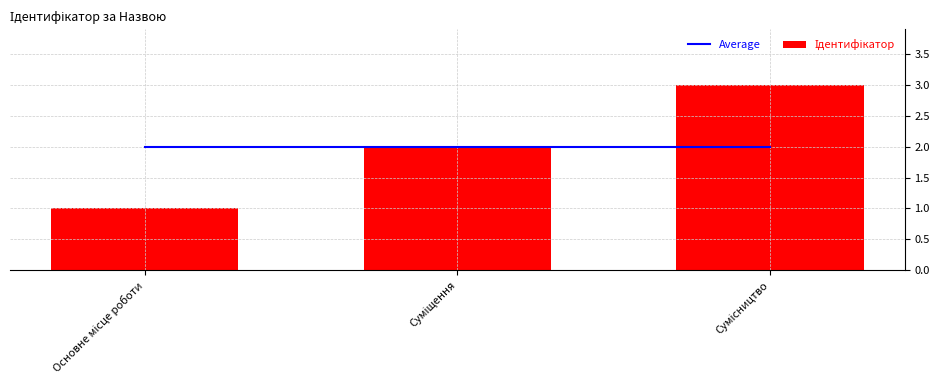

Rank the series by their maximum value, from lowest to highest.

Average, Ідентифікатор